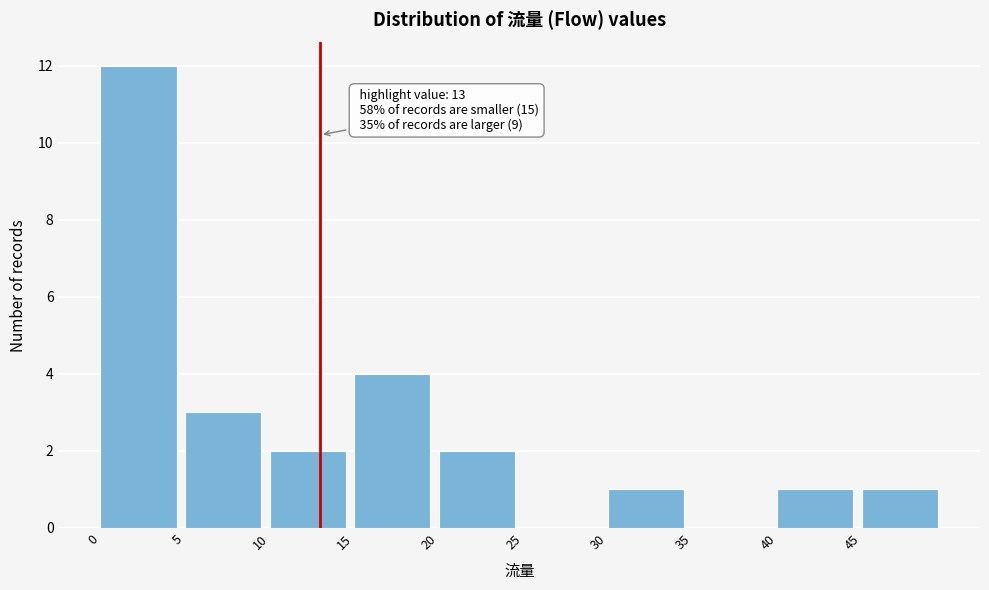

Which range on the x-axis has the tallest bar?

0 to 5